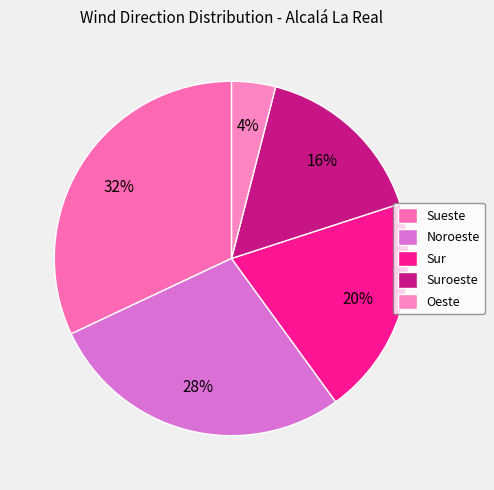

How many segments does this pie chart have?

5